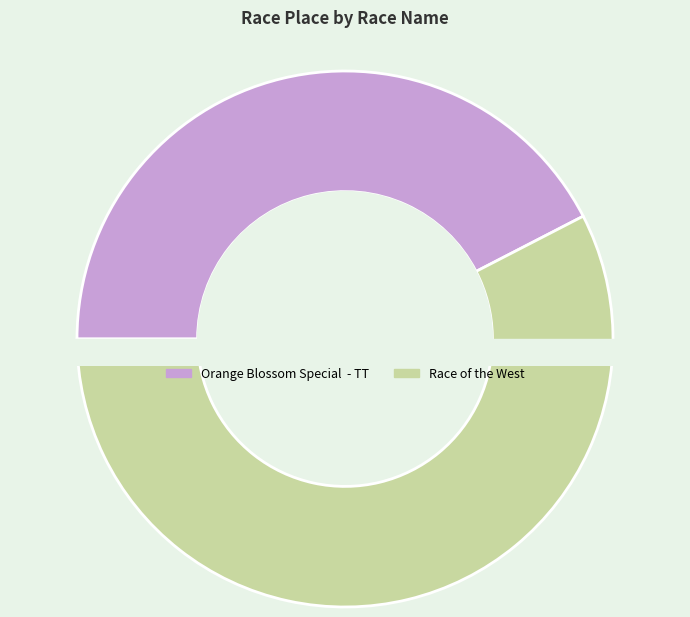

True or false: Race of the West accounts for 63% of the total.

False